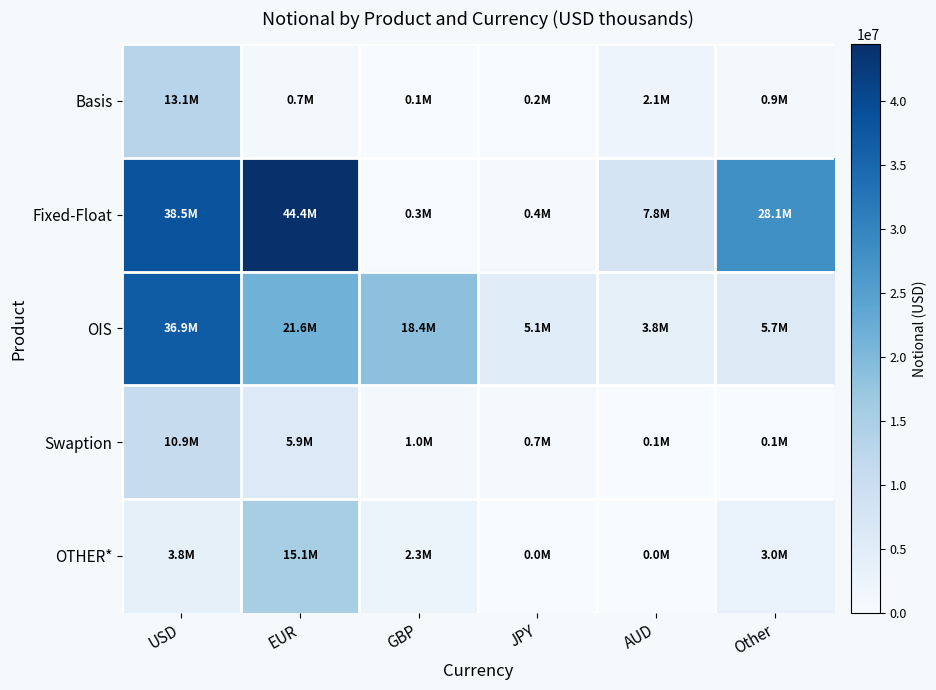

What is the difference between the highest and lowest values at Other?

27939773